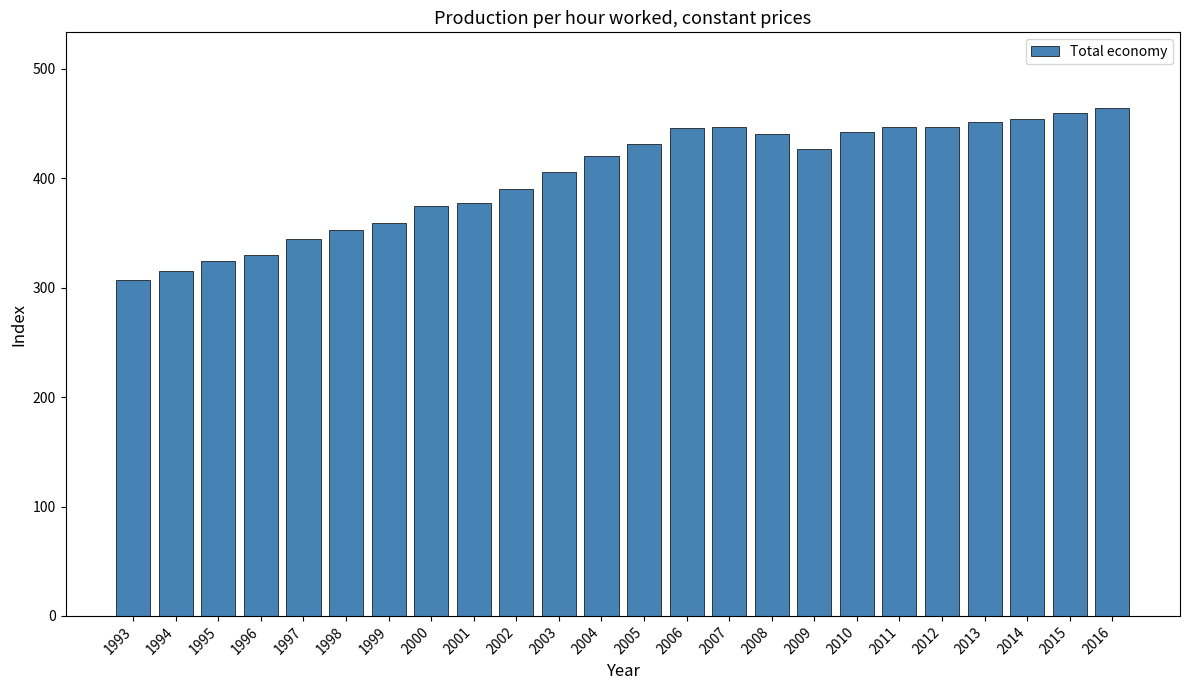

What is the sum of all values?

9660.0